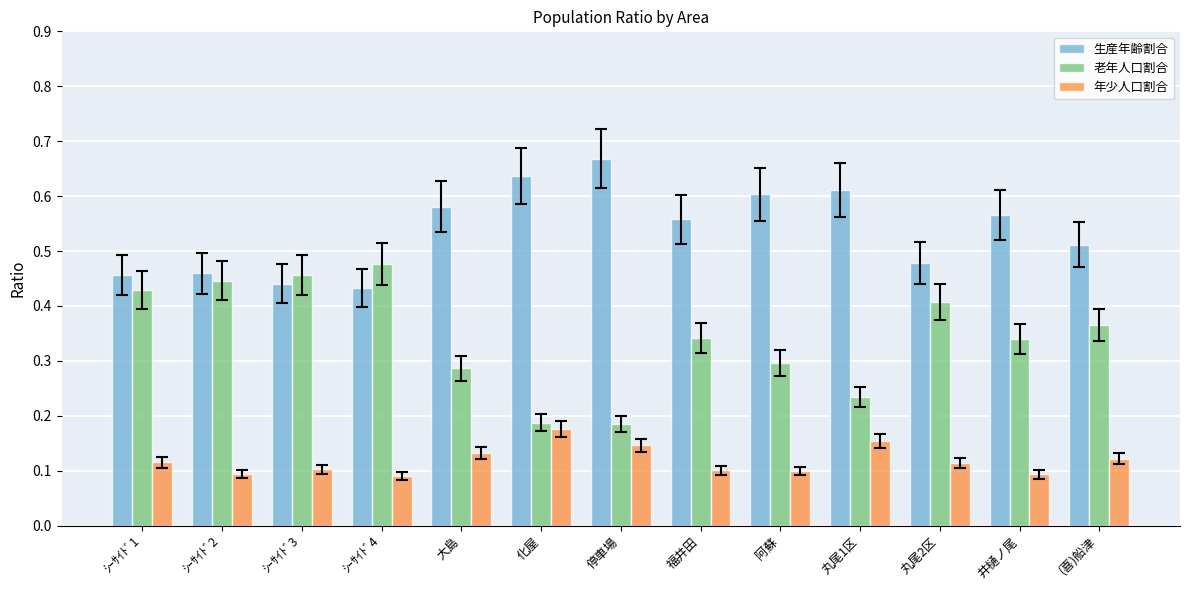

What is the sum of all 年少人口割合 values?

1.5